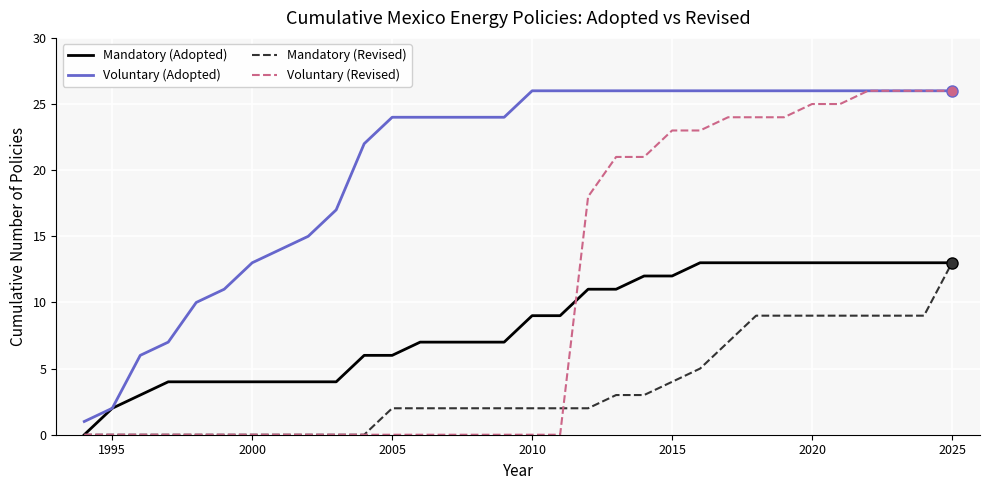

Which series has the largest total across all categories?

Voluntary (Adopted)